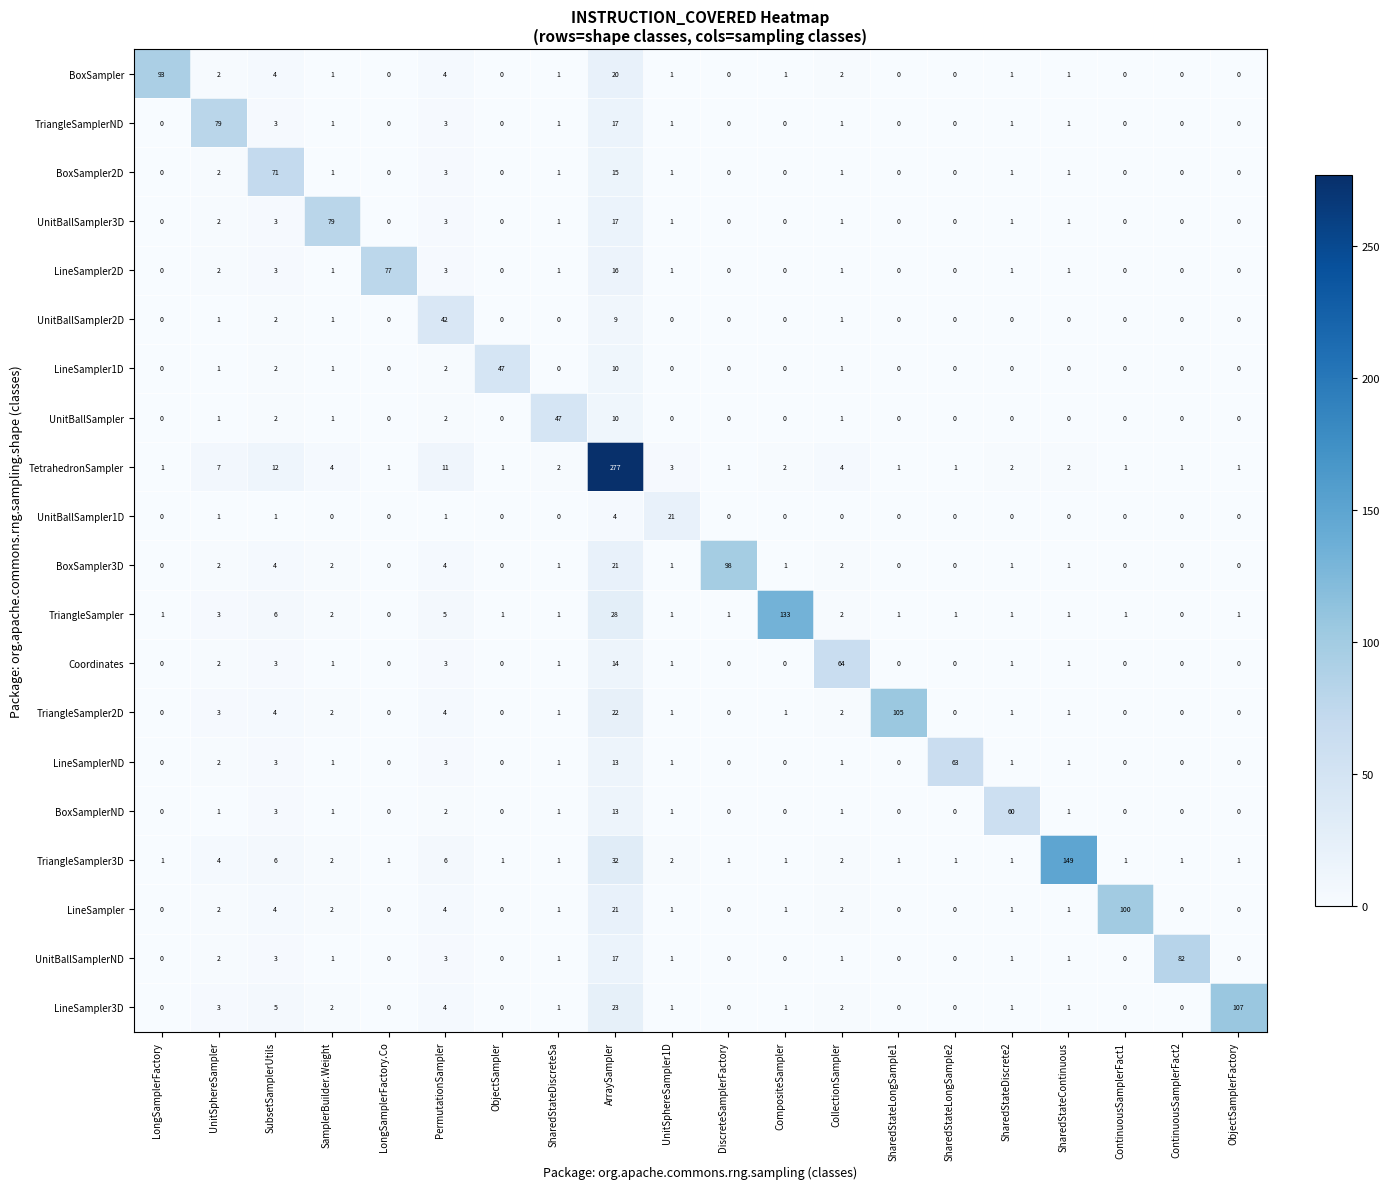

At which label does LineSampler2D first exceed 1?

UnitSphereSampler